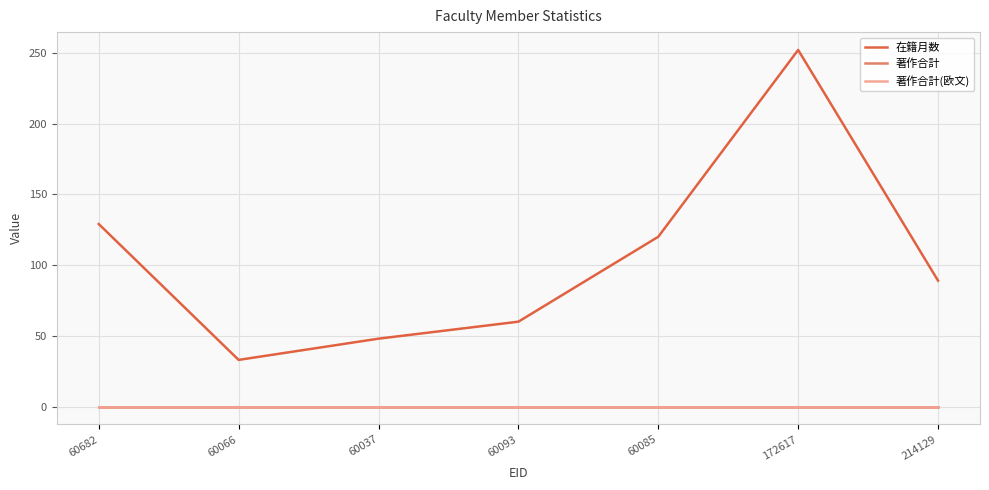

Does the chart display data point markers on the line(s)?

No